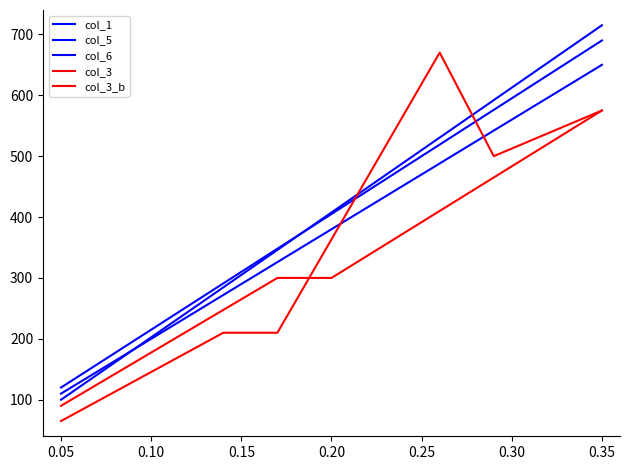

What is the value of the col_5 point at the 2nd from the left?

177.0